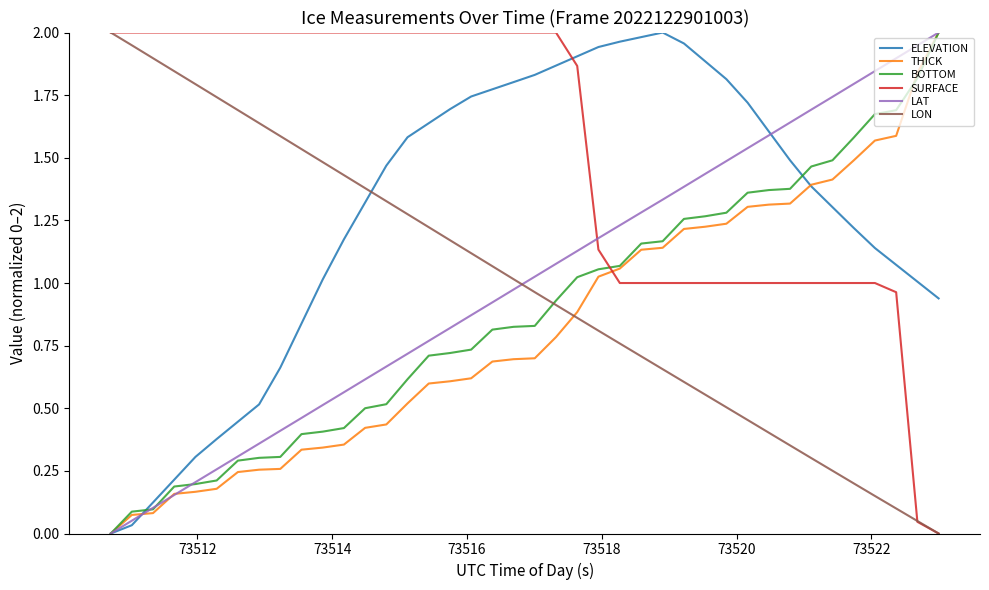

True or false: SURFACE and LAT intersect in this chart.

True